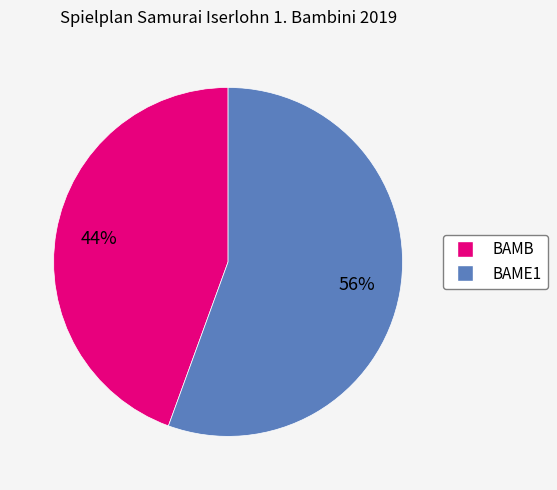

What is the smallest slice in the pie chart?

BAMB